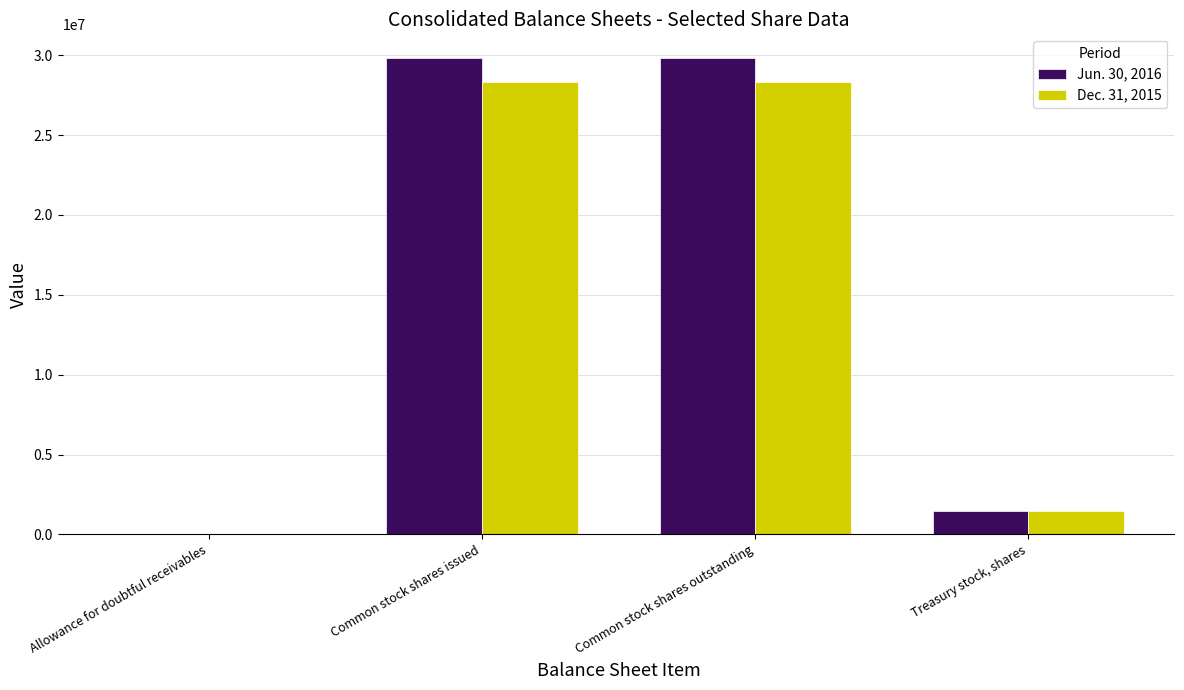

Is the value of Dec. 31, 2015 at Common stock shares issued greater than the value of Jun. 30, 2016 at Treasury stock, shares?

Yes